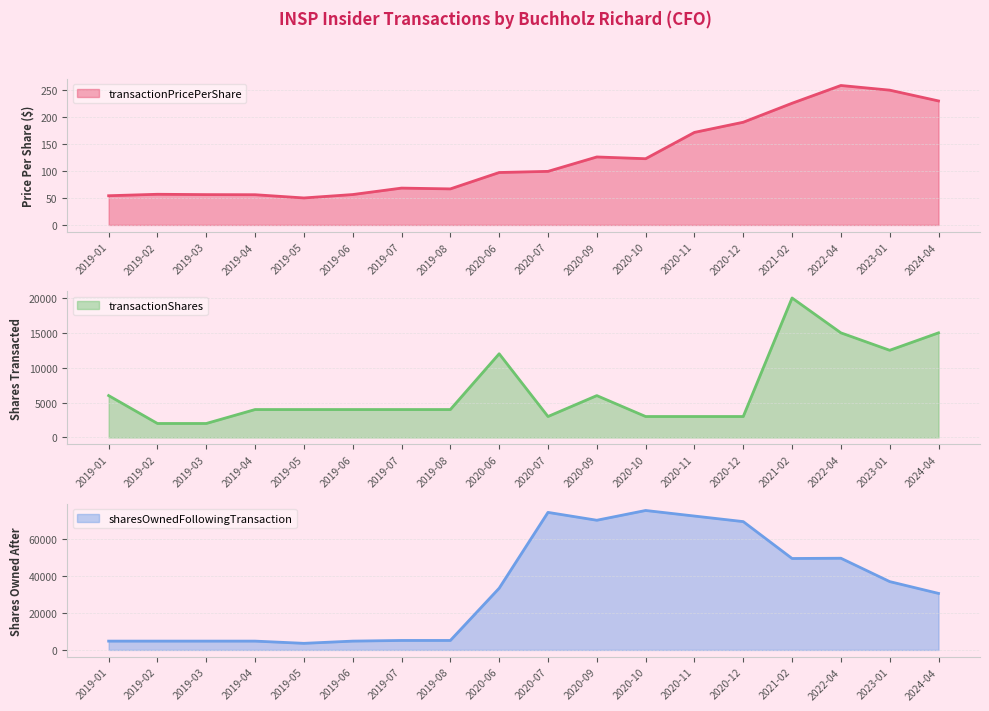

What is the sum of the transactionShares values at 2023-01 and 2021-02?

32500